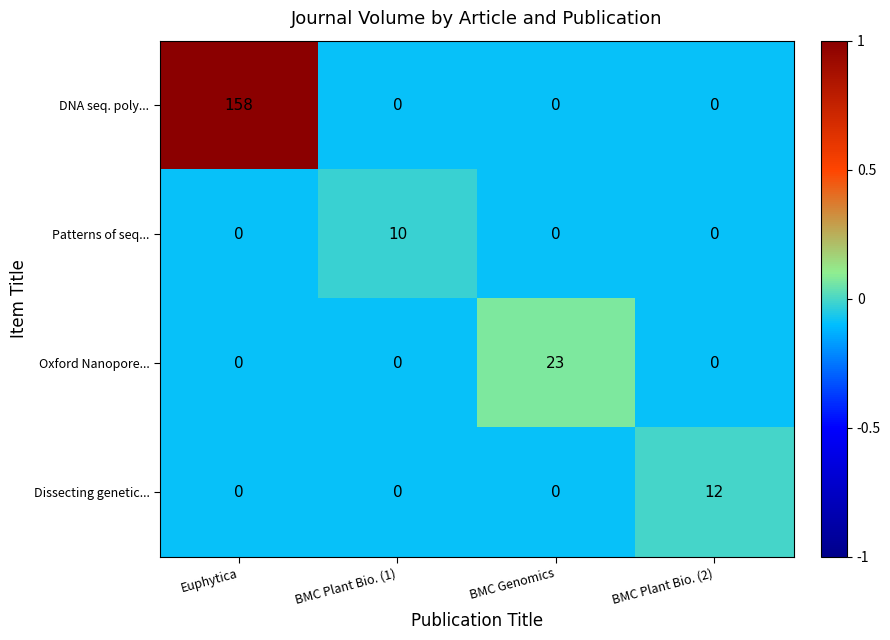

Count the number of categories in the chart.

4